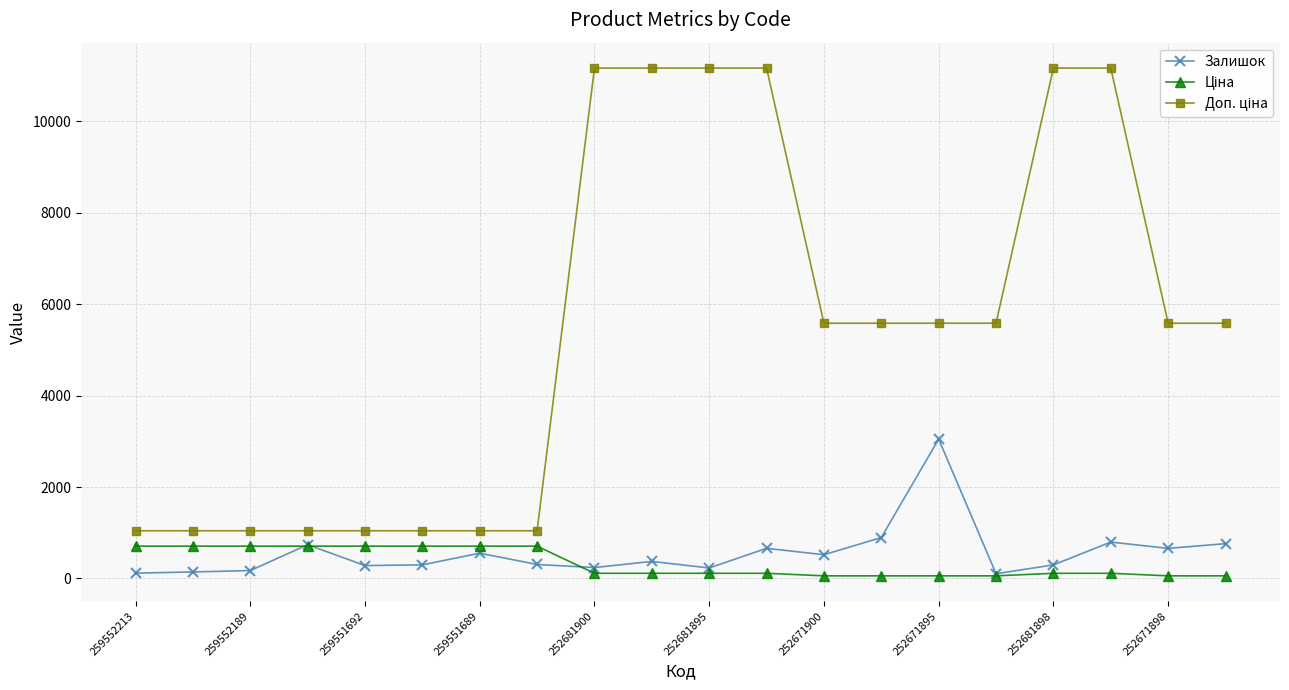

Does the chart display data point markers on the line(s)?

Yes